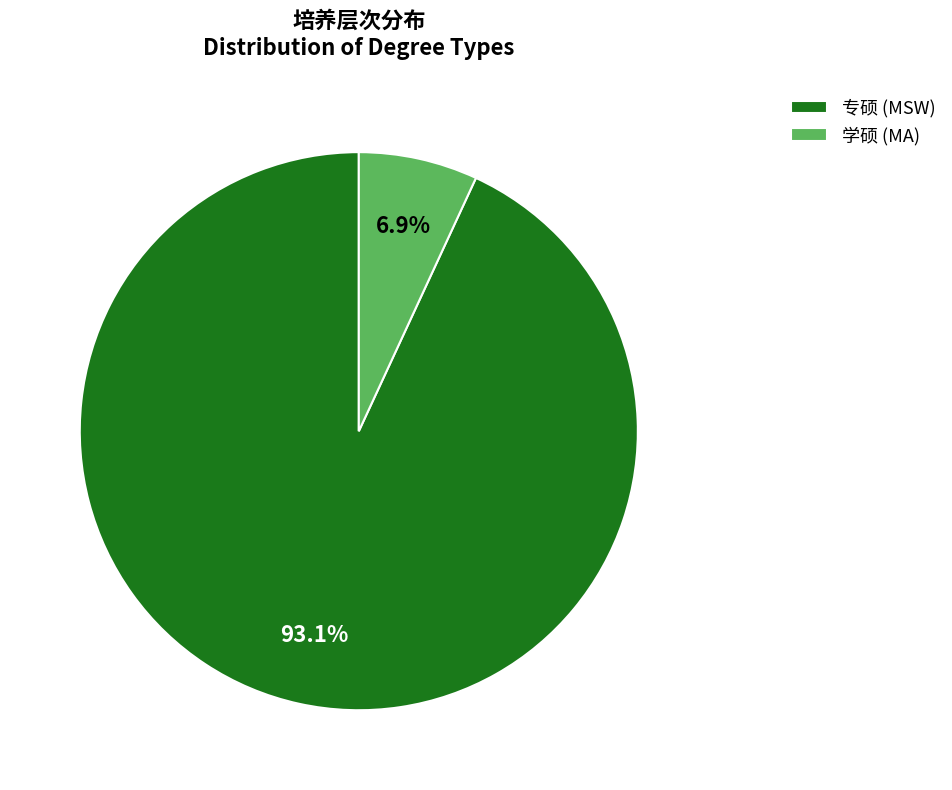

Combined, do 学硕 and 专硕 account for over 50%?

Yes